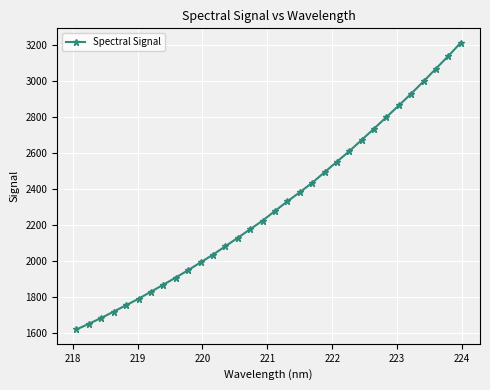

What is the value of the 16th point from the left?

2223.5